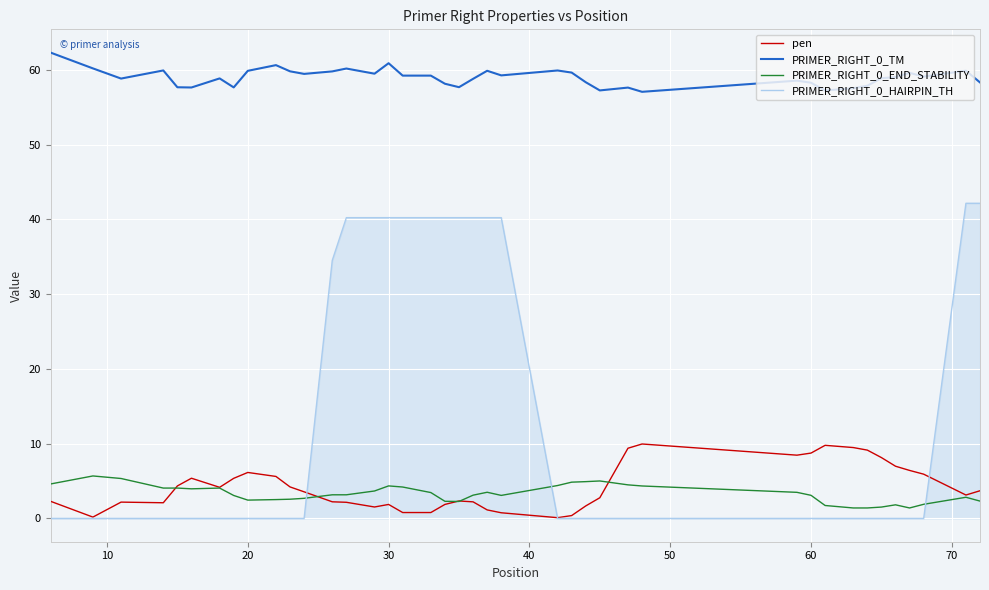

Which series has the largest range (max minus min)?

PRIMER_RIGHT_0_HAIRPIN_TH